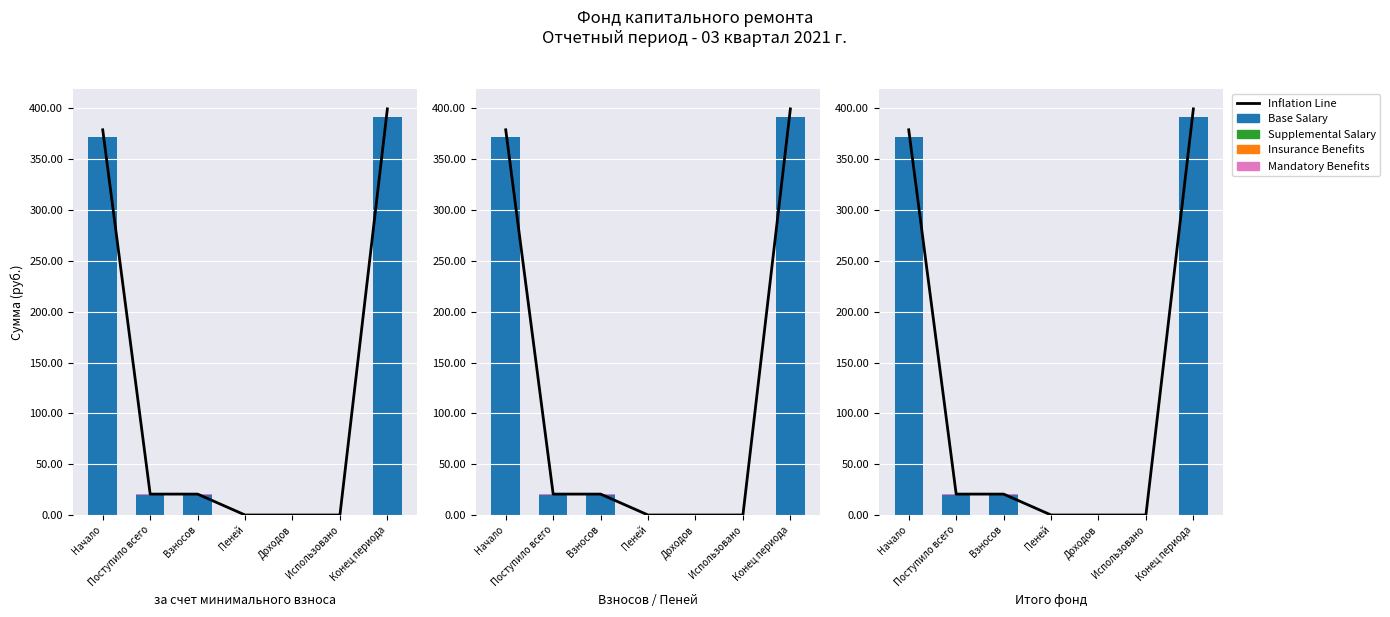

Between Начало and Использовано, which is larger?

Начало